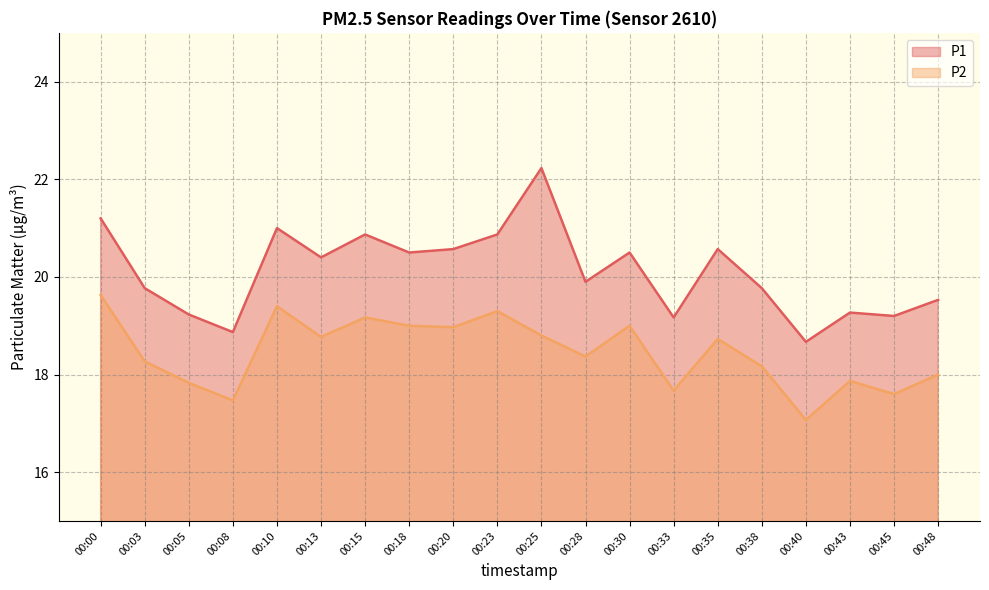

How many values in the P2 series are below 18?

6